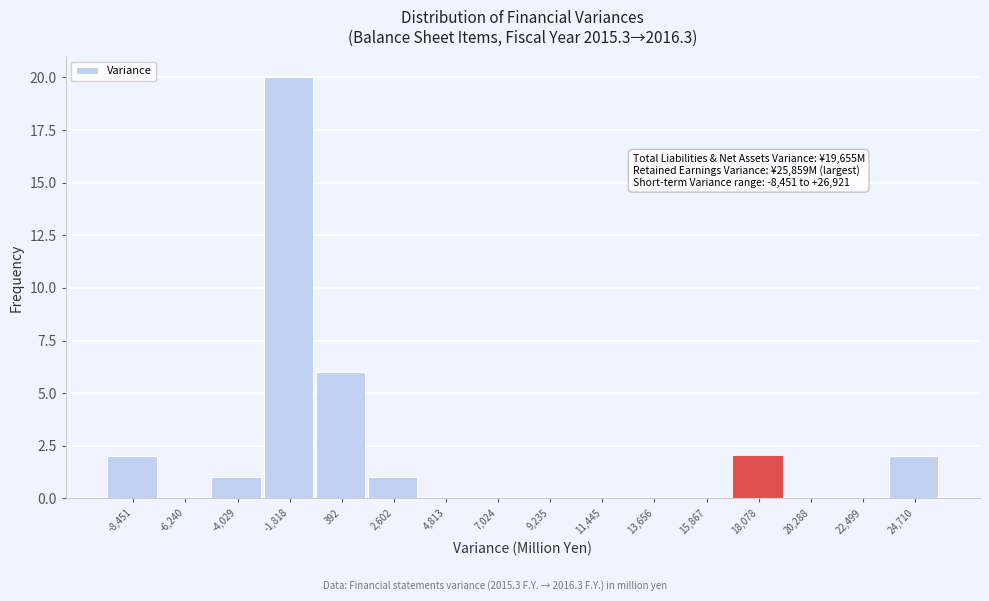

Reading left to right, what are all the values shown in this chart?

-8,451=2	-6,240=0	-4,029=1	-1,818=20	392=6	2,602=1	4,813=0	7,024=0	9,235=0	11,445=0	13,656=0	15,867=0	18,078=2	20,288=0	22,499=0	24,710=2